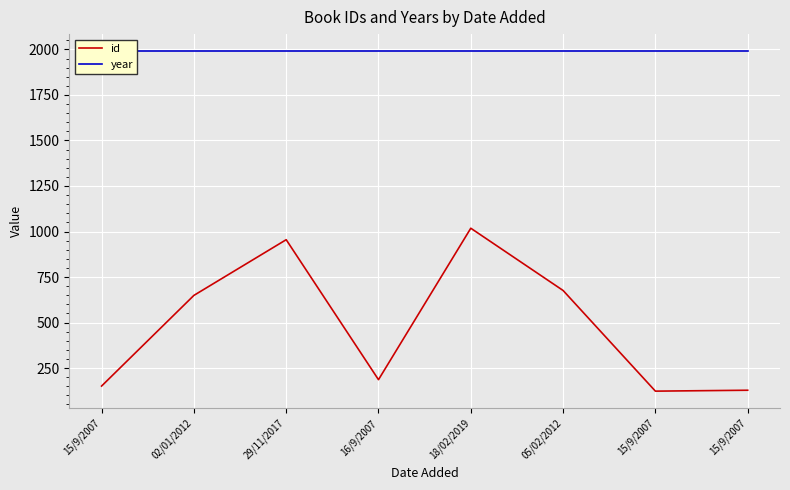

Rank the series by their average value, from highest to lowest.

year, id